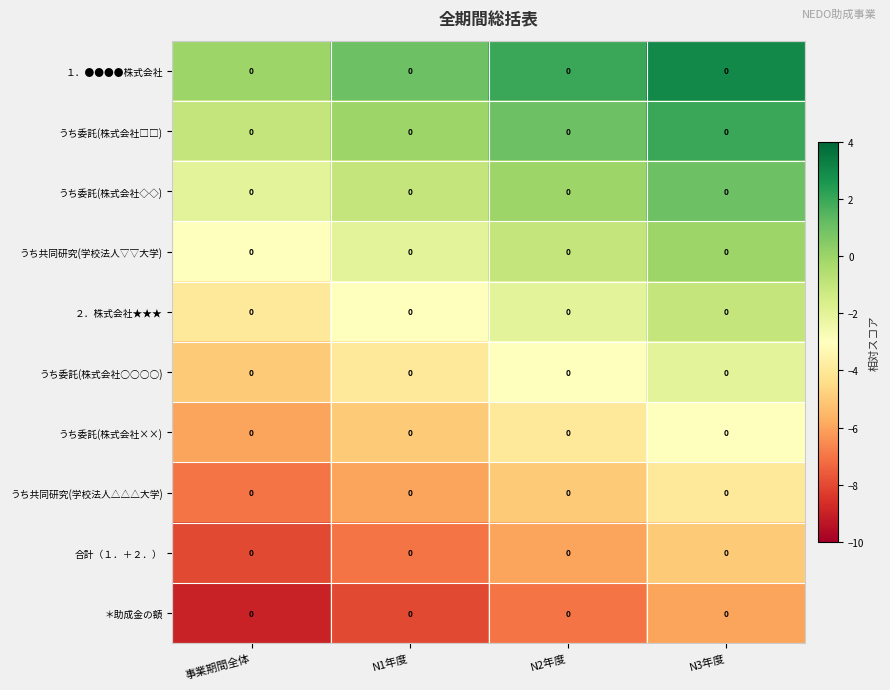

What is the sum of the うち委託(株式会社○○○○) values at N2年度 and 事業期間全体?

-8